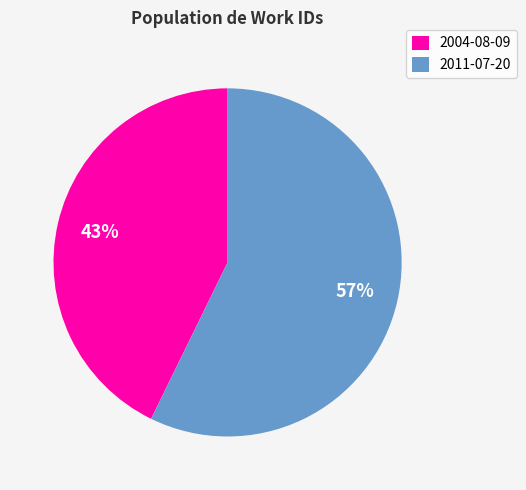

Which slice represents more than half of the pie?

2011-07-20